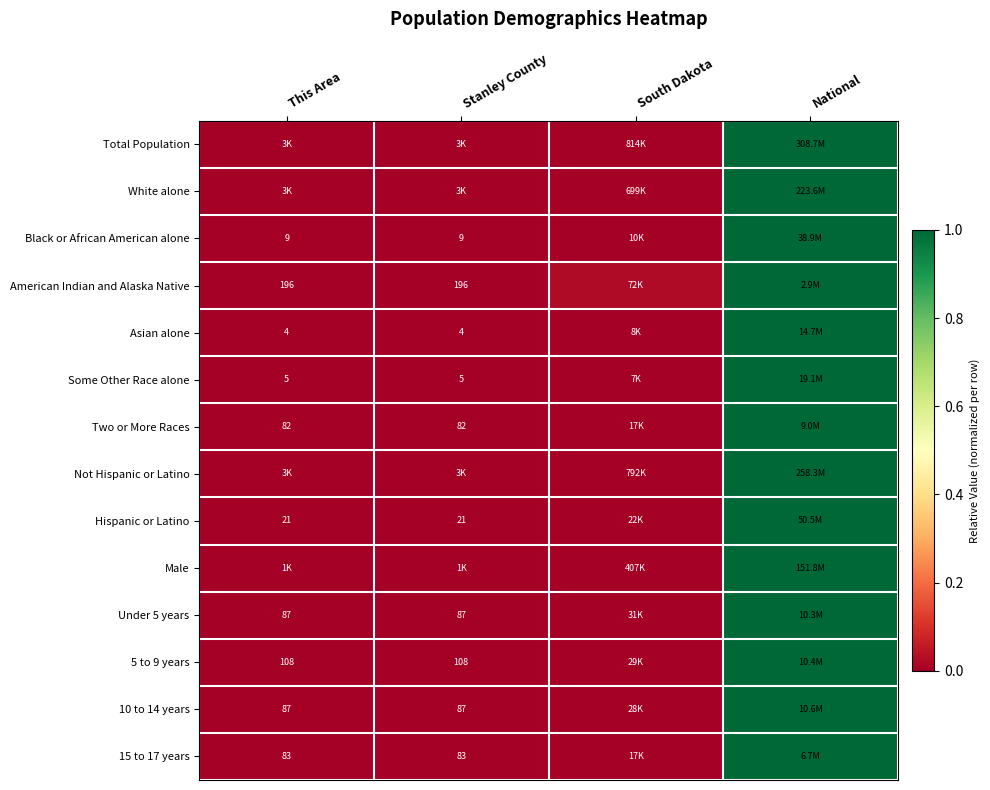

Where is Two or More Races nearest to the value 0?

This Area